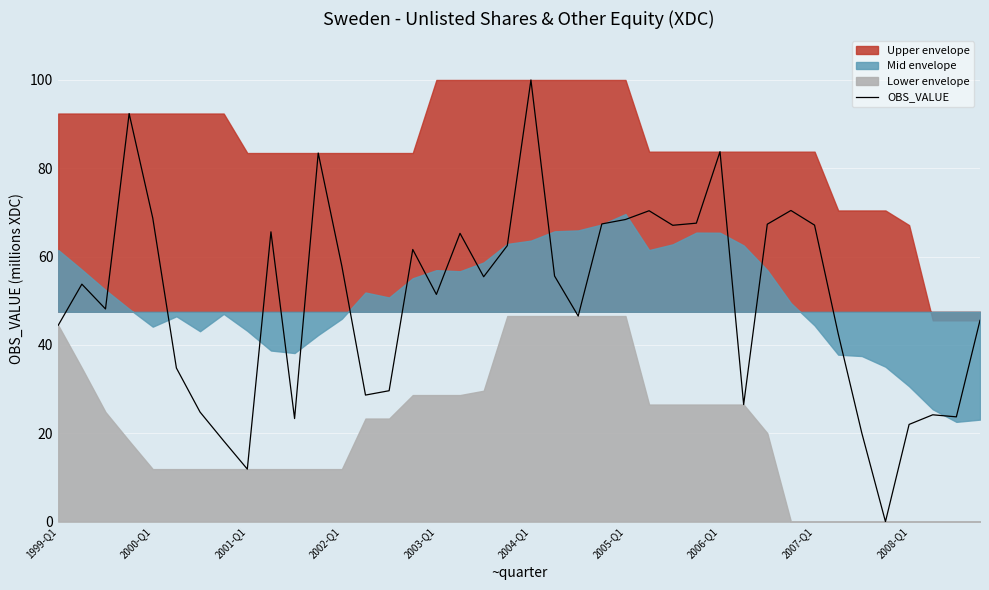

What is the maximum value for OBS_VALUE?

100.0